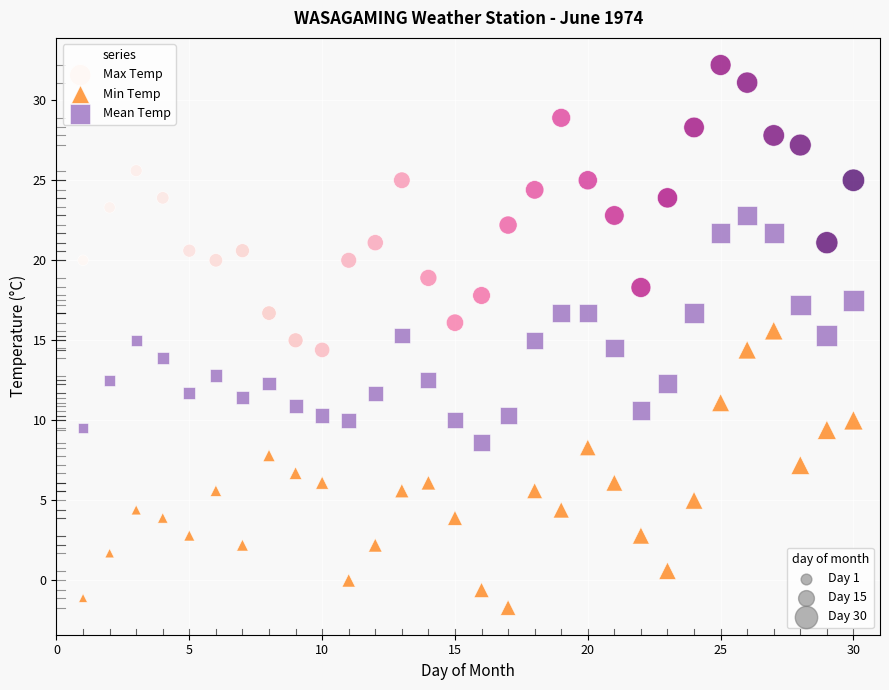

Across all data points, what is the range of Y values (max minus min)?

33.9